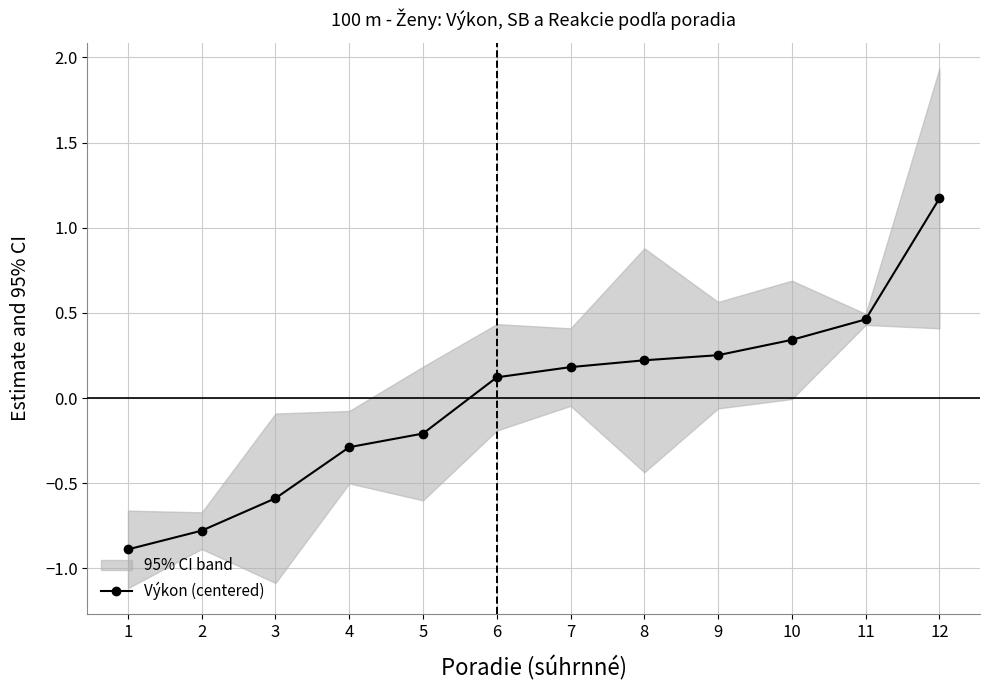

How many values are below 0?

5